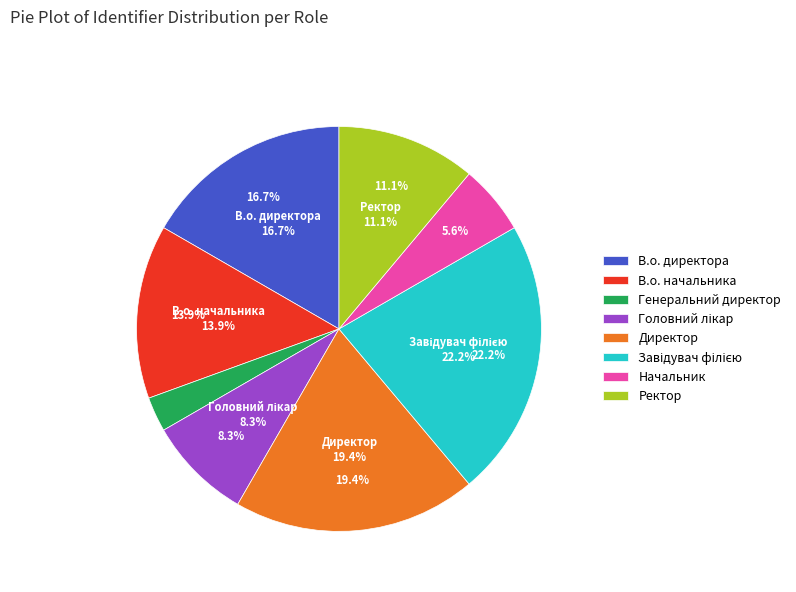

To the nearest percent, what portion does В.о. директора represent?

17%